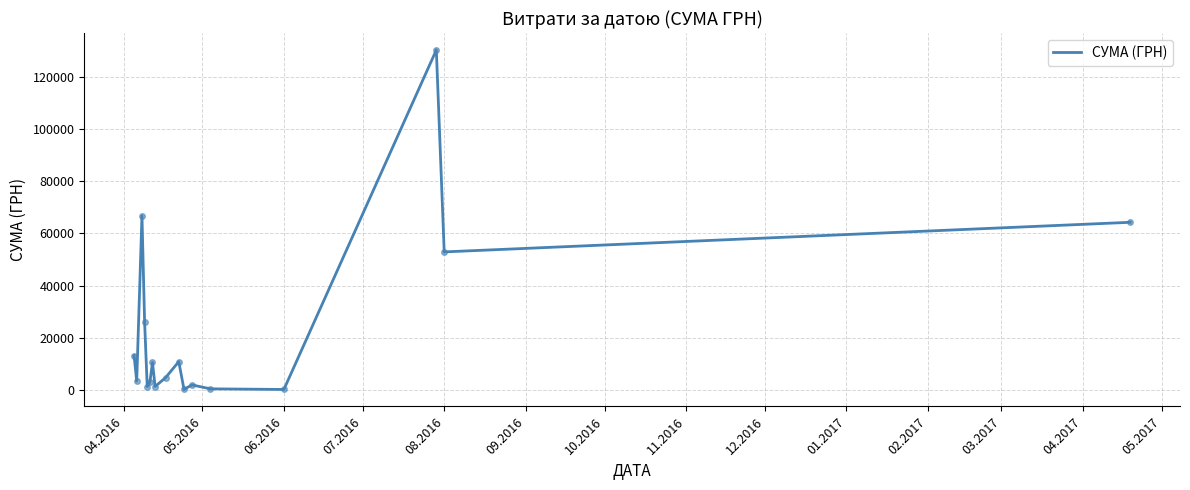

What is the maximum value shown in the chart?

130379.7